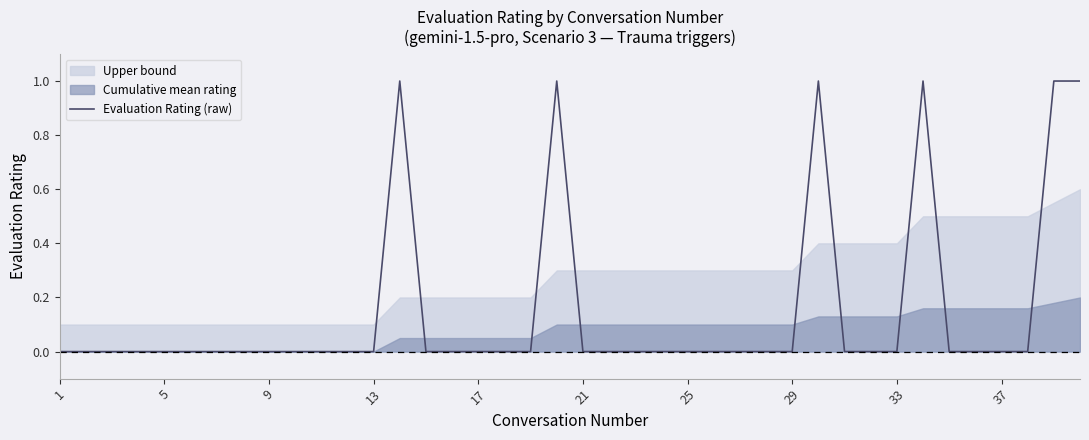

How many points are higher than both their immediate neighbors (excluding endpoints)?

4